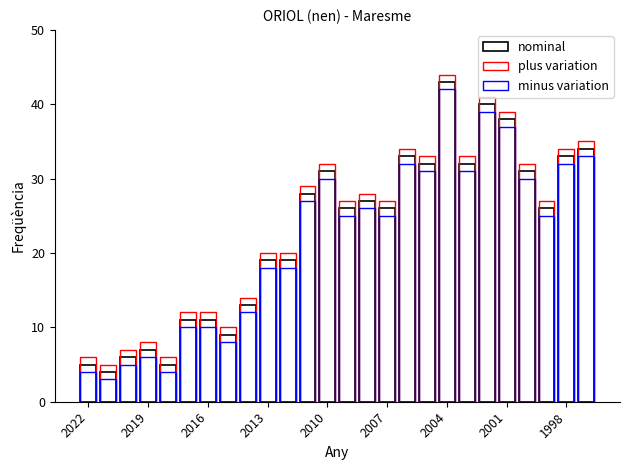

Does the chart contain any negative values?

No